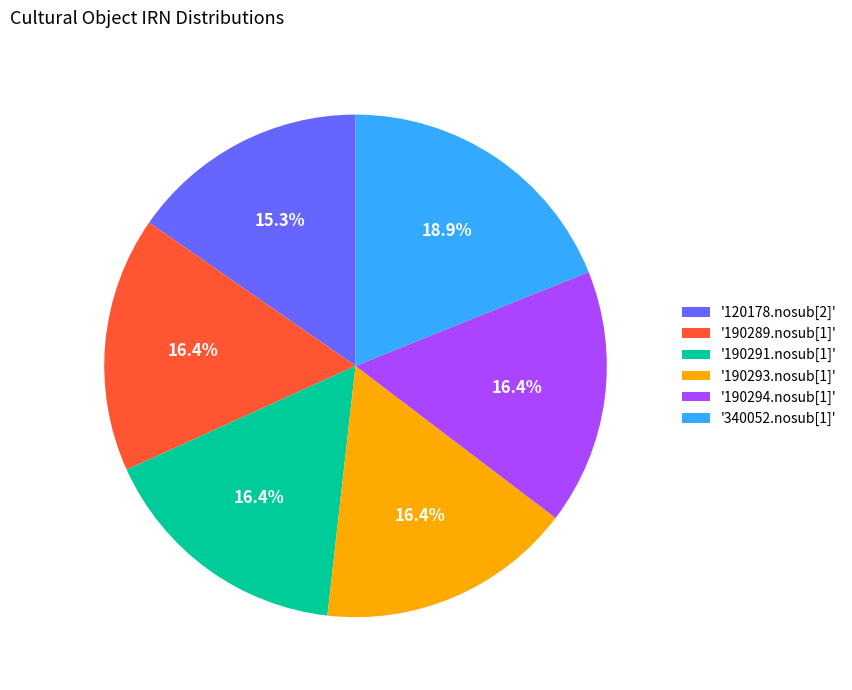

What is the smallest slice in the pie chart?

'120178.nosub[2]'